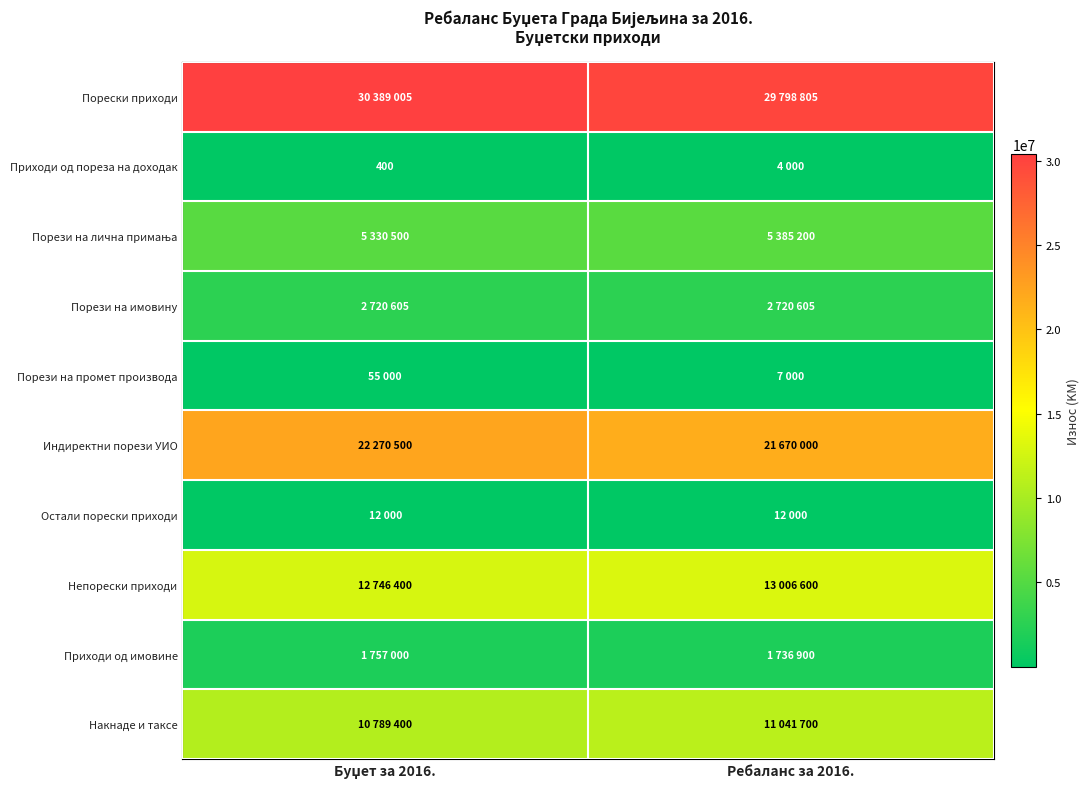

At how many categories does at least one series exceed 12045539?

2